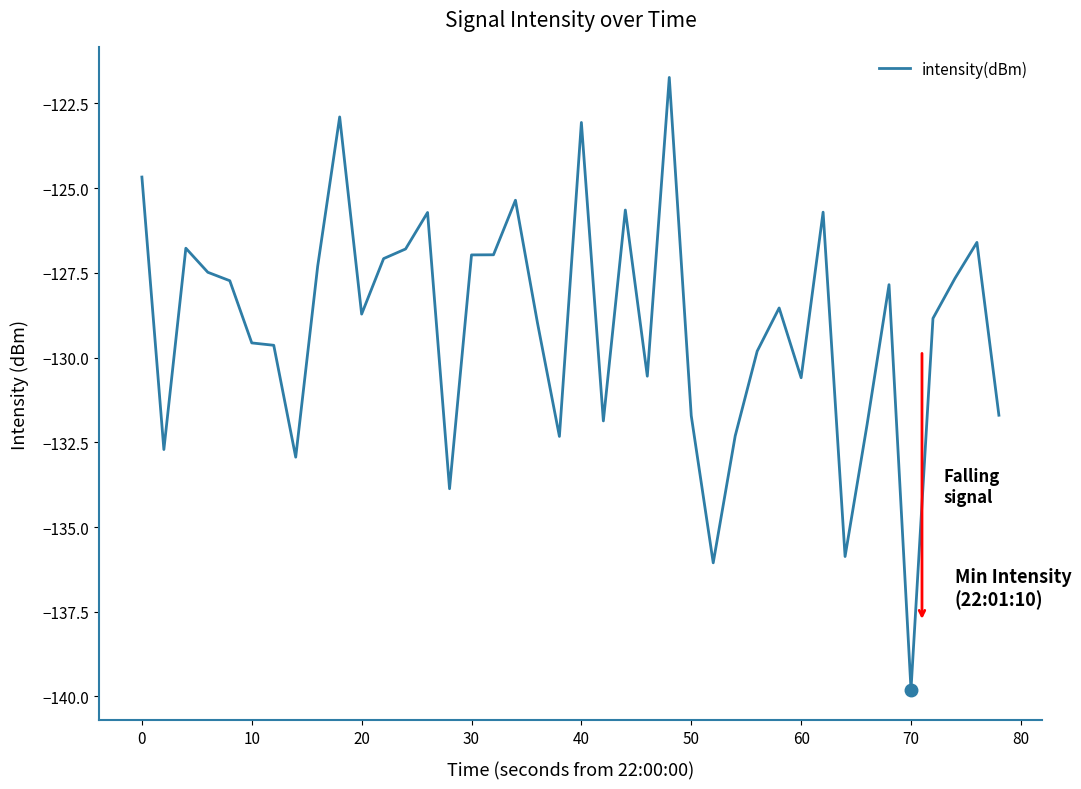

What is the difference between the maximum and minimum values?

18.1